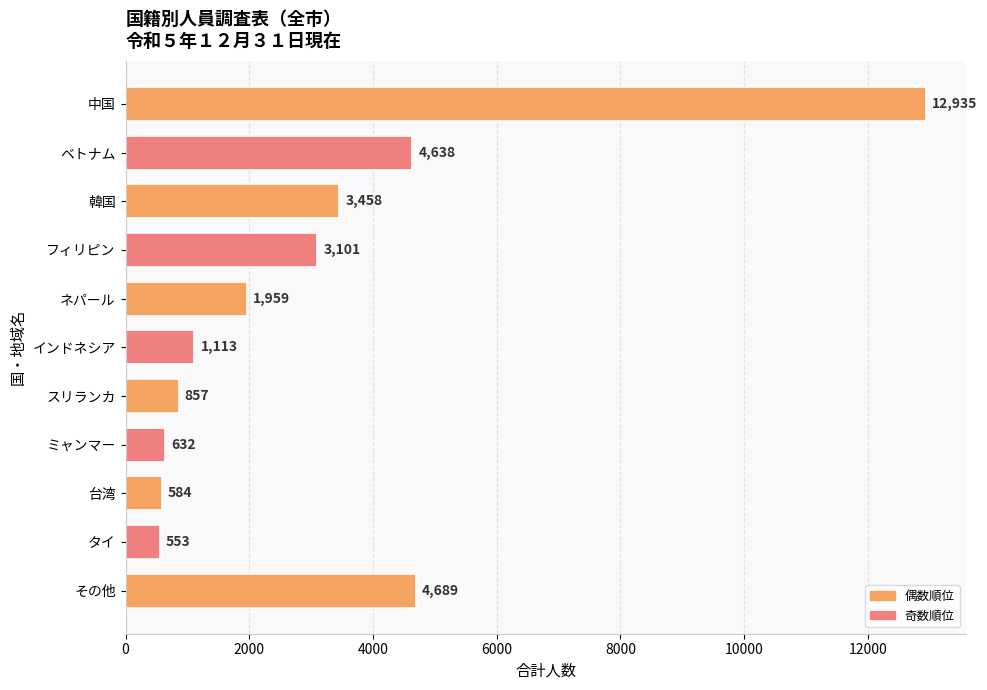

Does the chart contain stacked bars?

No